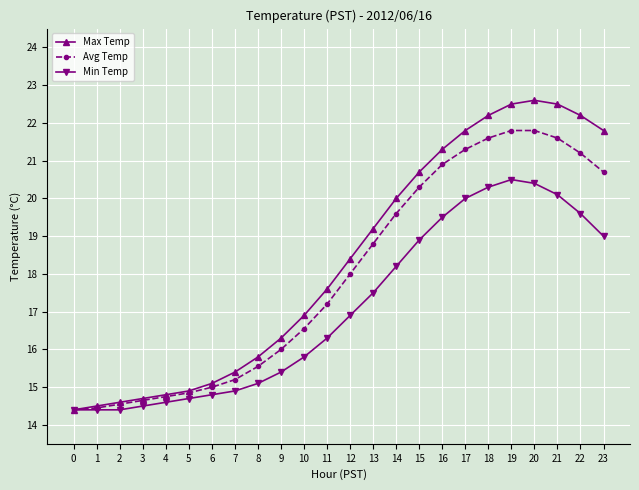

What is the value of the Avg Temp point at the 17th from the left?

20.9